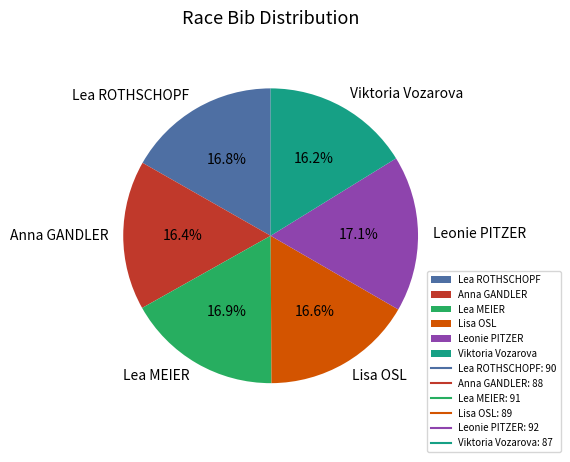

Does Lea ROTHSCHOPF account for over 50% of the chart?

No